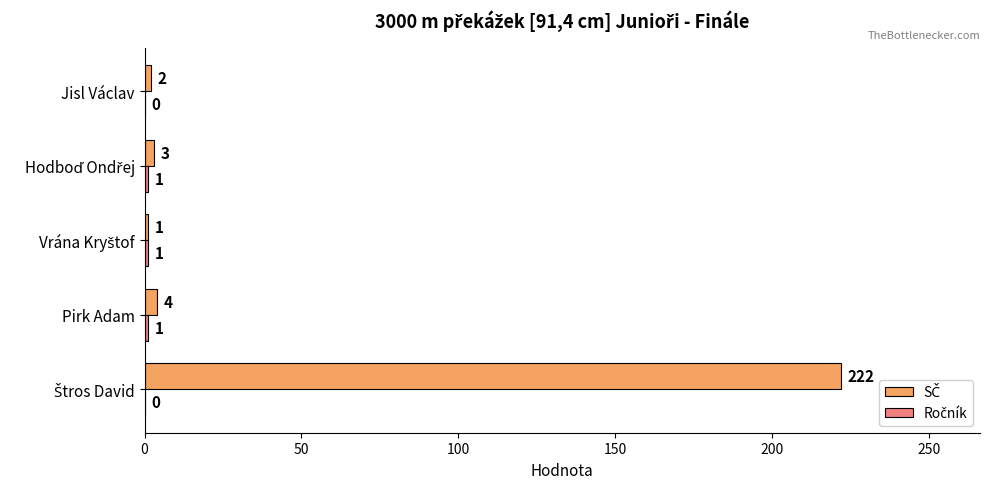

What is the maximum value shown in the chart?

222